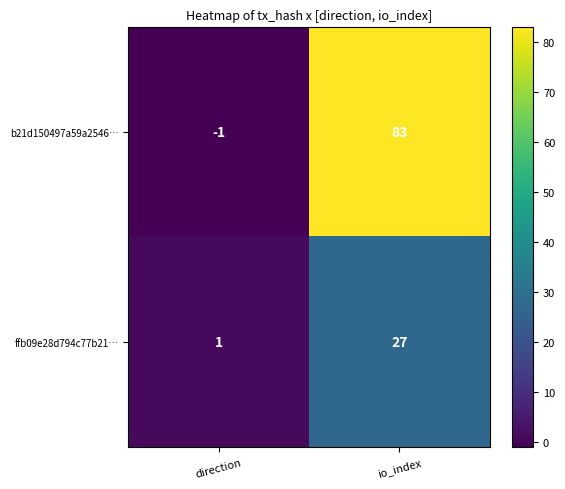

What is the spread (max minus min) of values at io_index?

56